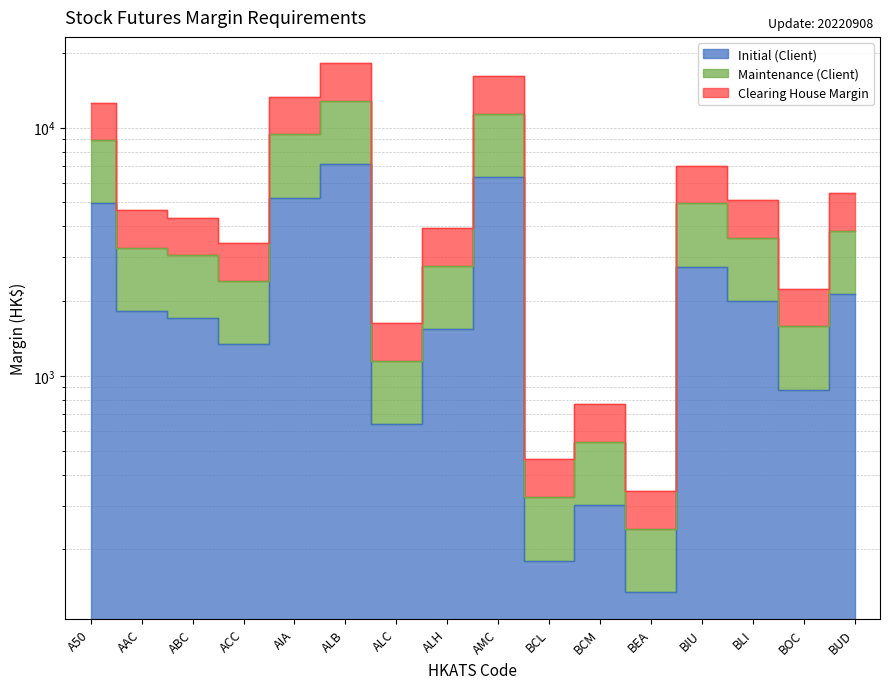

What is the smallest value displayed?

134